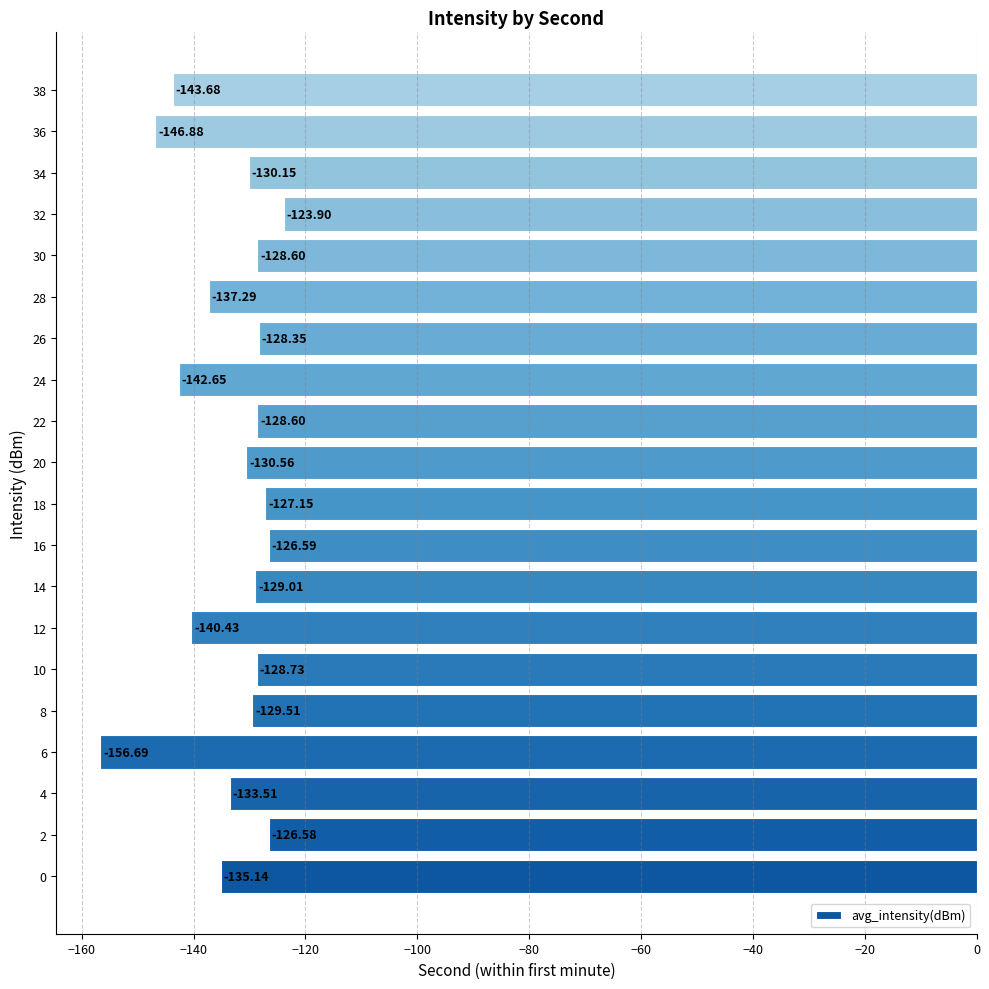

What is the difference between the values at 0 and 32?

11.2